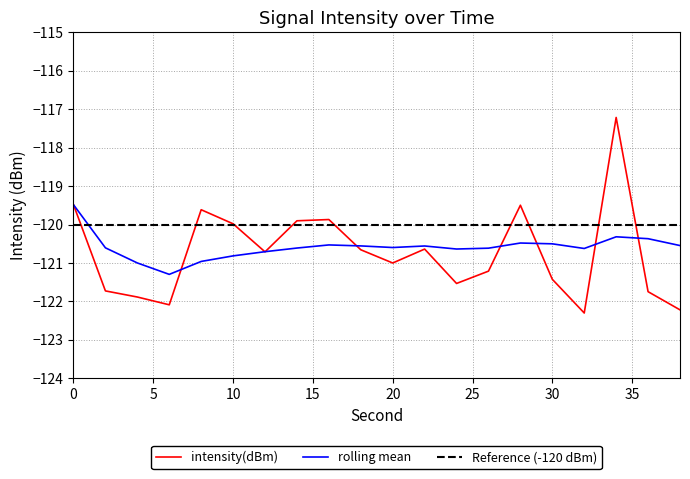

Is this an area chart (filled region under the line)?

No